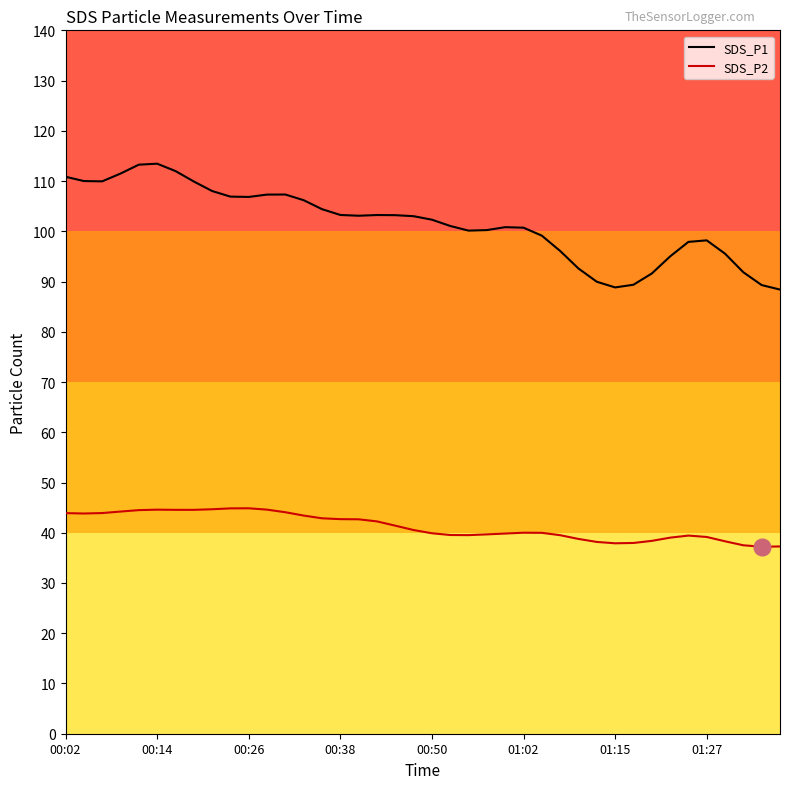

What is the maximum value shown in the chart?

113.5